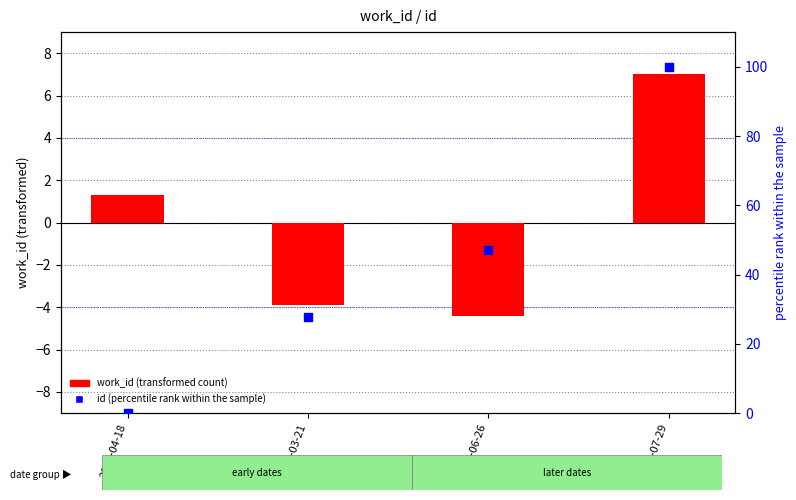

At which category is the sum across all series the highest?

2014-07-29